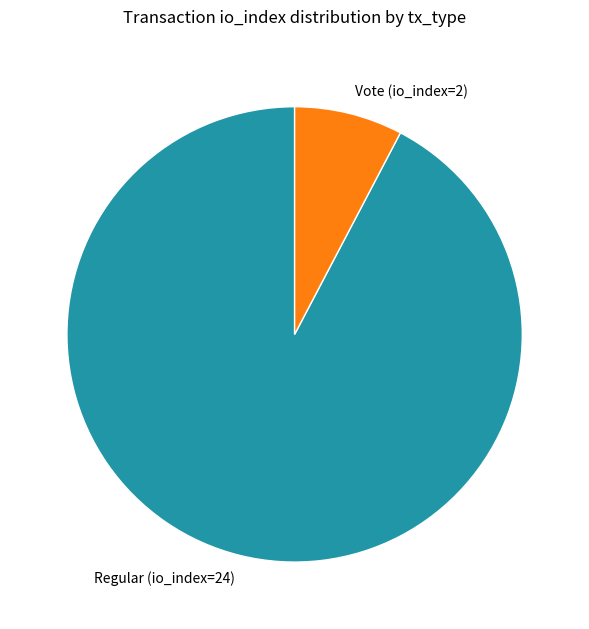

Is it true that Regular (io_index=24) is 99% of the pie?

False